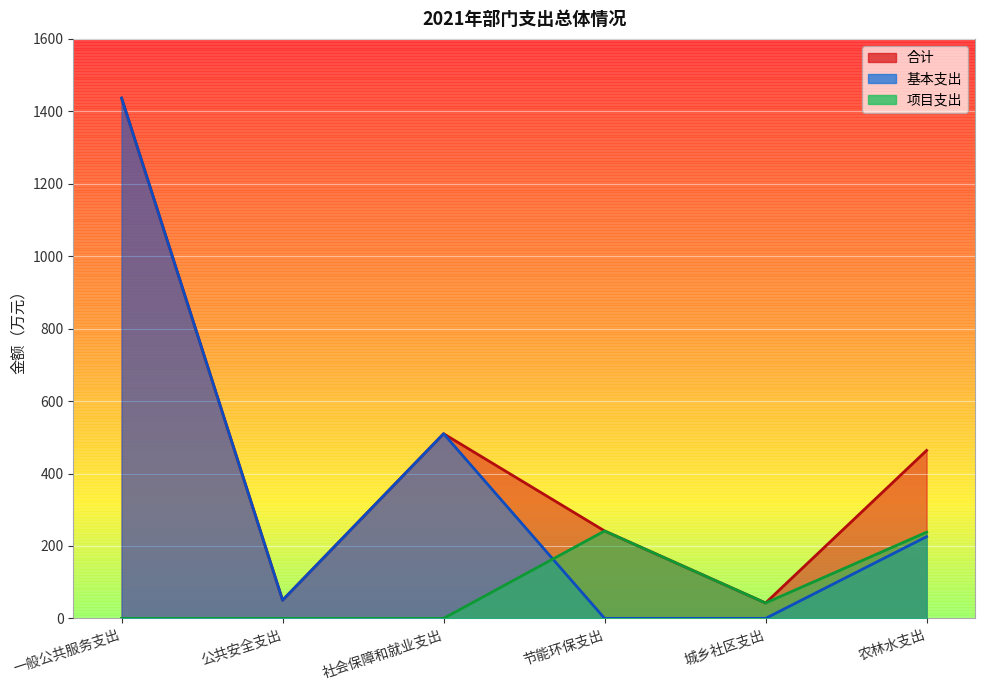

Is it true that 基本支出 equals 24.9 at 公共安全支出?

False